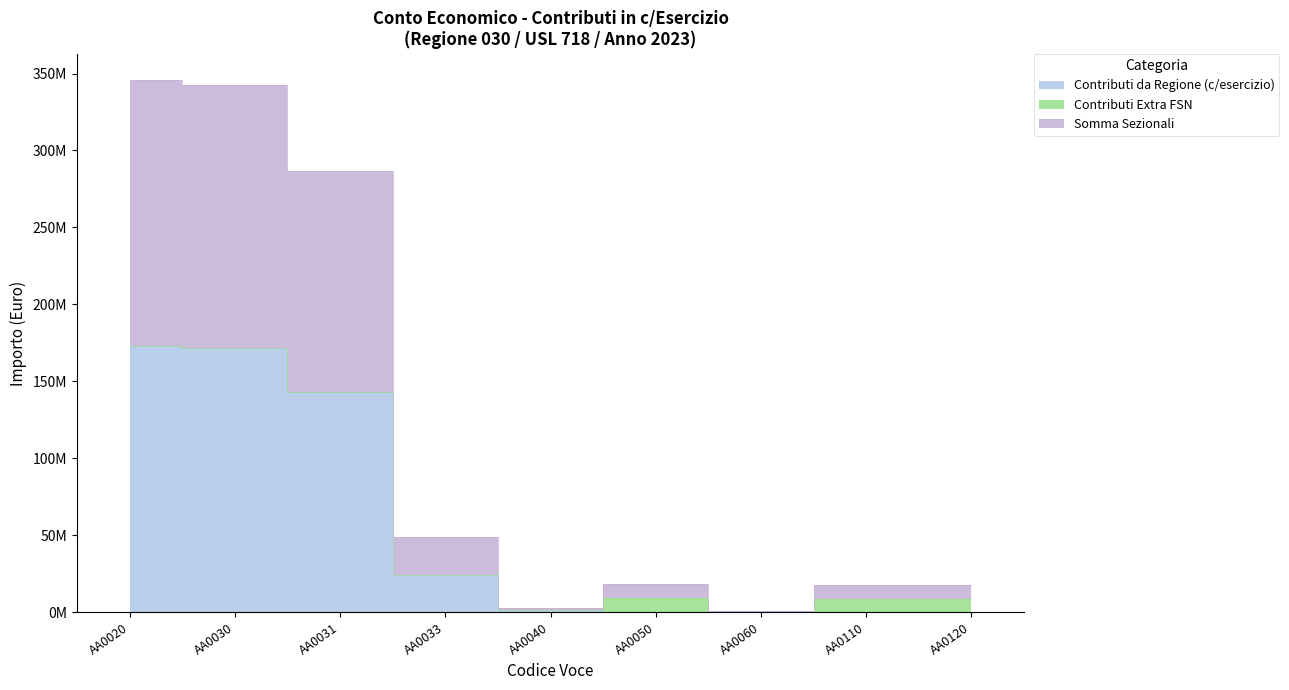

True or false: Contributi Extra FSN has a value of -3934774 at AA0032.

False